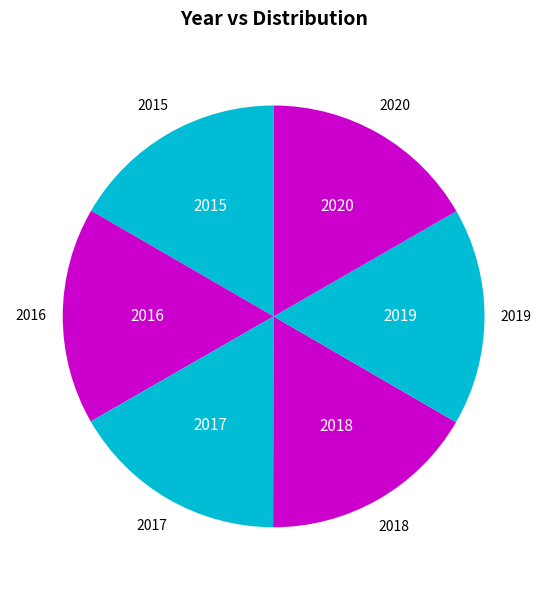

Does 2020 represent more than half of the total?

No